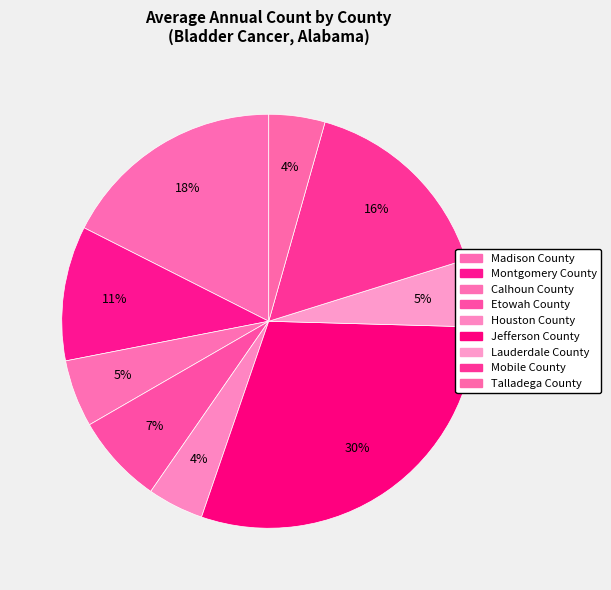

Is the sum of Calhoun County and Lauderdale County greater than half?

No